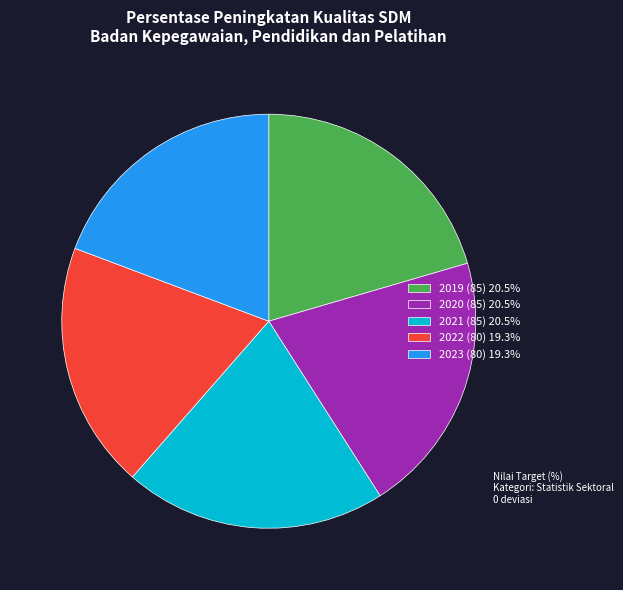

How many slices are in this pie chart?

5